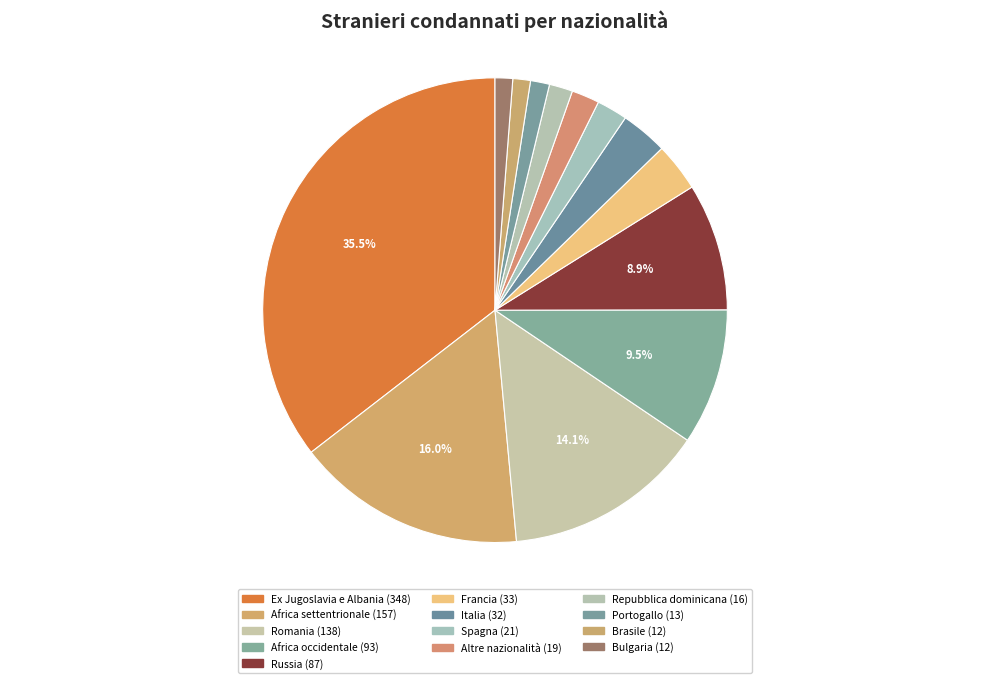

Which slice is the largest?

Ex Jugoslavia e Albania